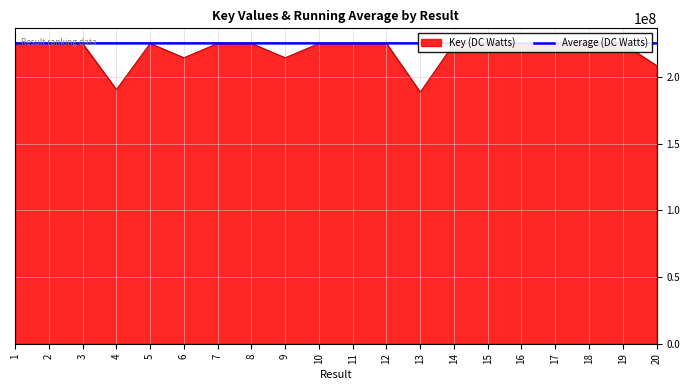

Rank the series at 20 from lowest to highest value.

Key (DC Watts), Average (DC Watts)